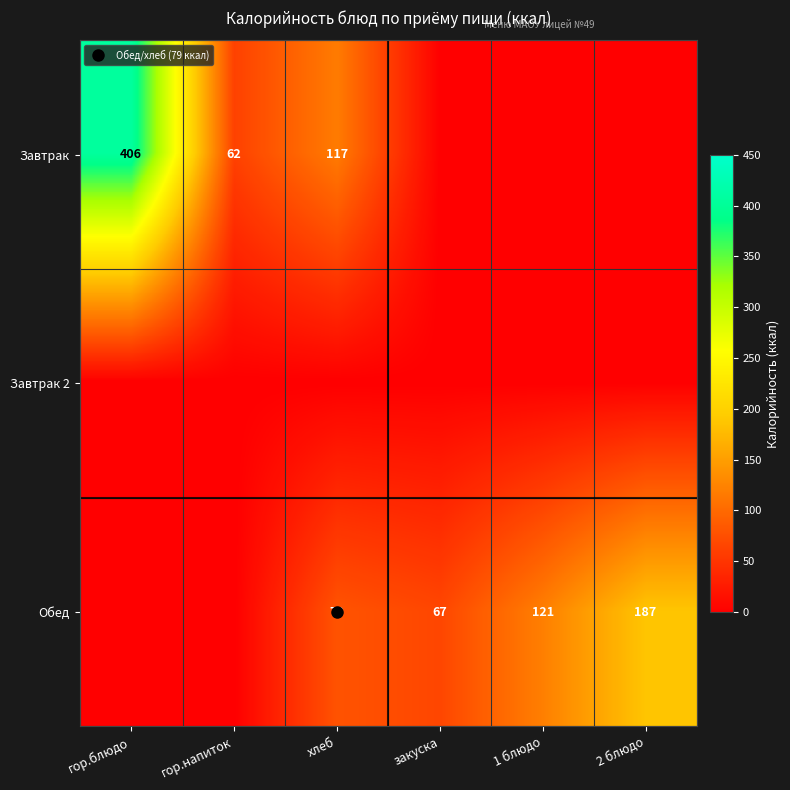

What is the spread (max minus min) of values at 2 блюдо?

187